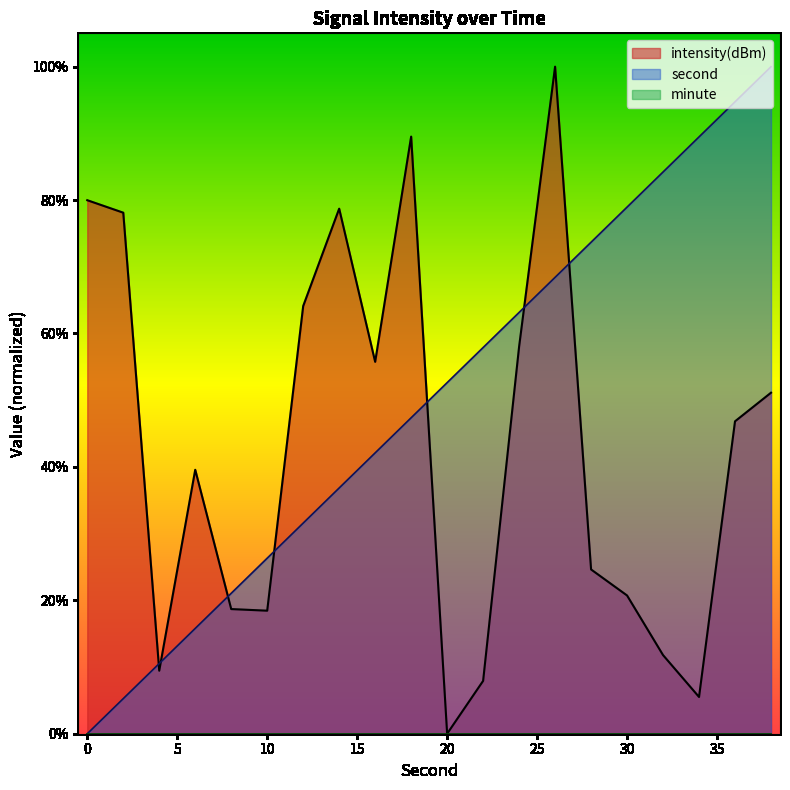

Reading left to right, what are all the values shown in this chart?

second: 0.0	5.3	10.5	15.8	21.1	26.3	31.6	36.8	42.1	47.4	52.6	57.9	63.2	68.4	73.7	78.9	84.2	89.5	94.7	100.0
intensity: 80.0	78.1	9.4	39.6	18.7	18.4	64.1	78.7	55.8	89.5	0.0	7.9	58.0	100.0	24.6	20.7	11.8	5.5	46.8	51.1